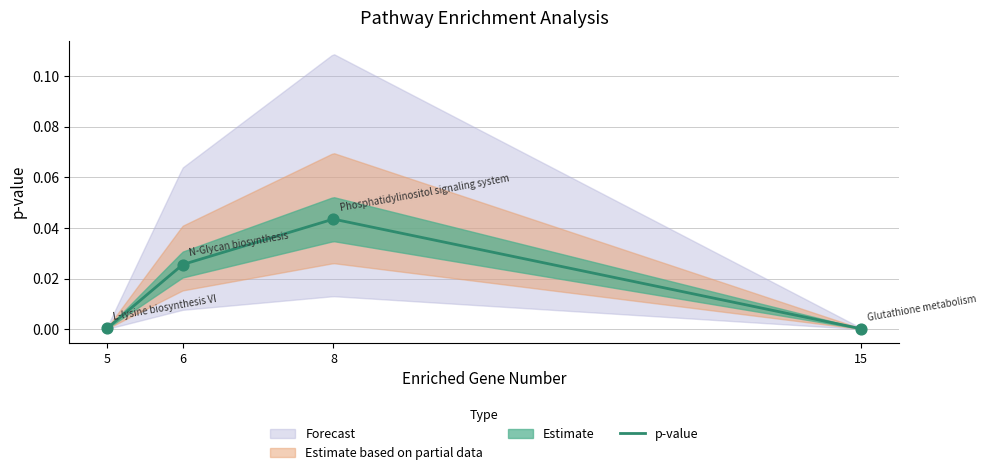

Between Phosphatidylinositol signaling system and Glutathione metabolism, which is larger?

Phosphatidylinositol signaling system